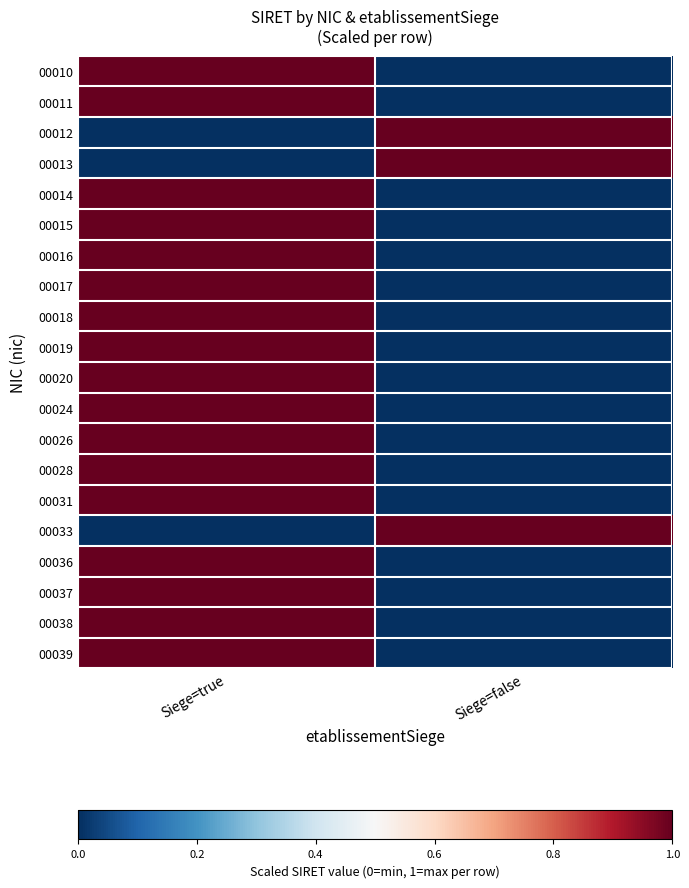

Which category has the lowest value across all series?

Siege=false